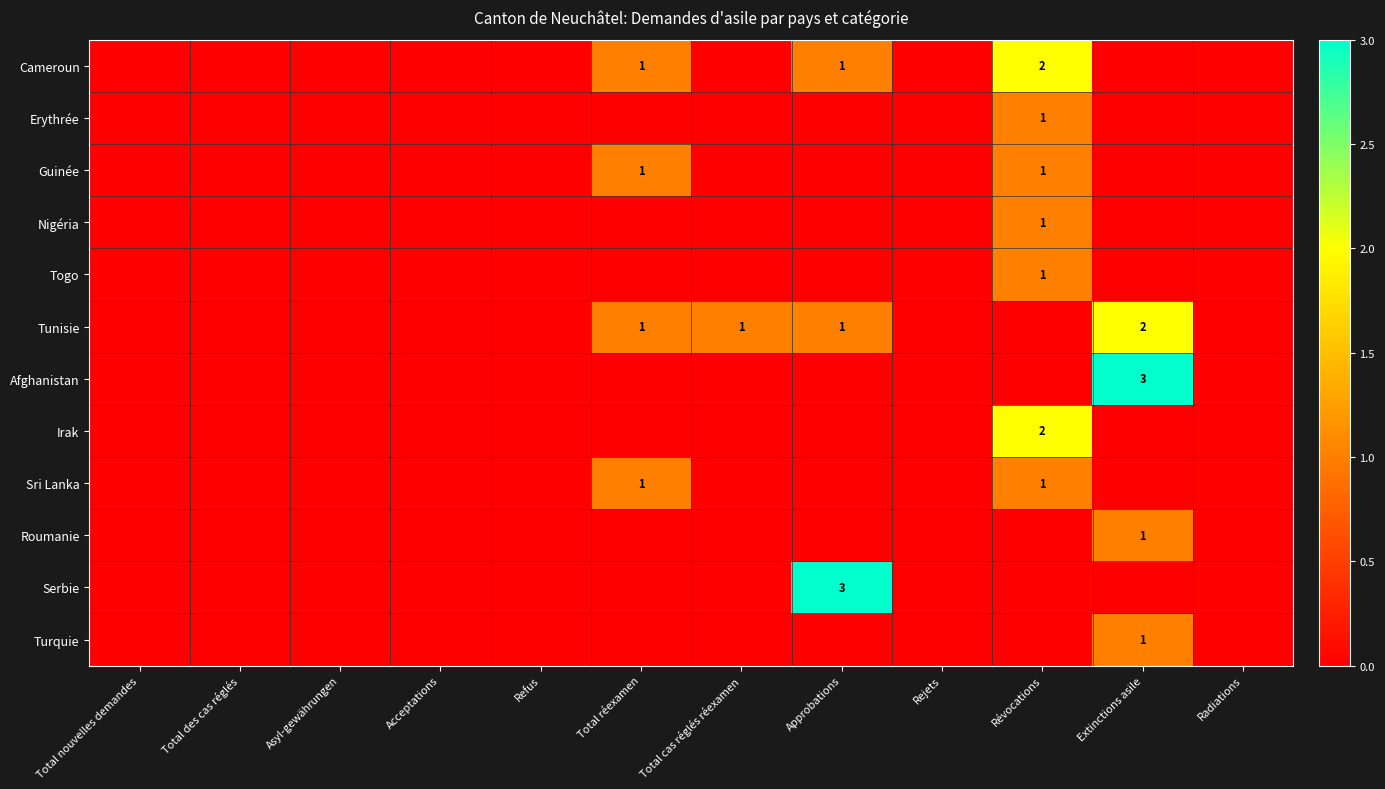

How many values in the Nigéria series exceed 0?

1